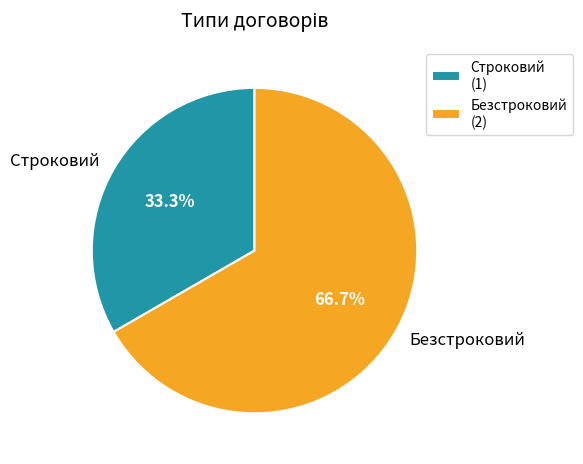

To the nearest percent, what is the difference between the largest and smallest slice percentages?

33%